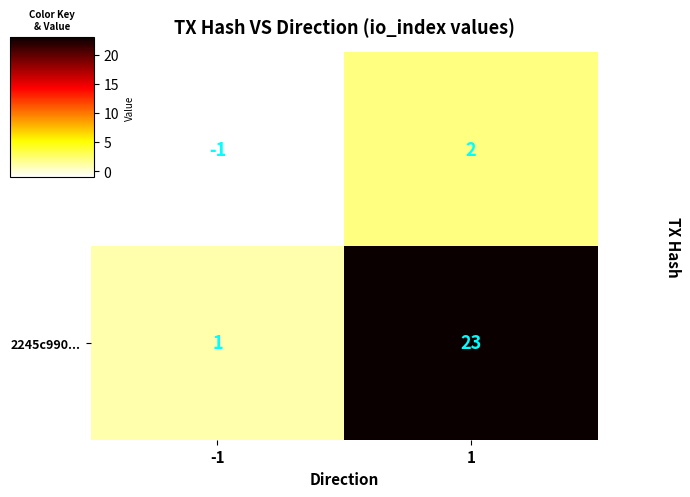

Rank the series by their maximum value, from highest to lowest.

2245c990..., effaab68...